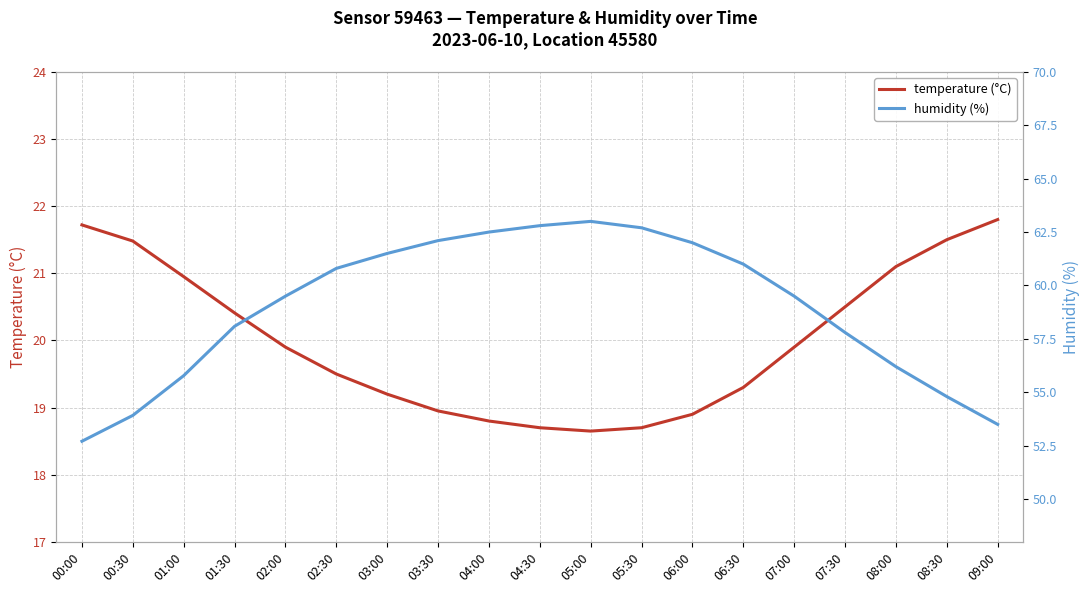

Where is the first local maximum for humidity (%)?

05:00